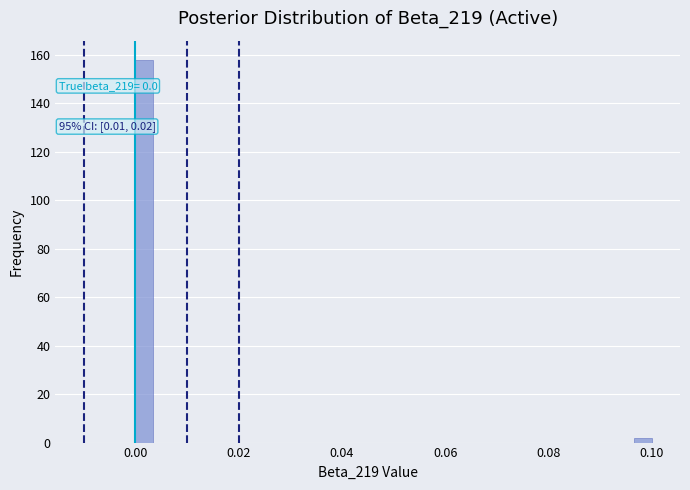

Read against the x-axis, roughly where is the centre of the tallest bar?

0.002